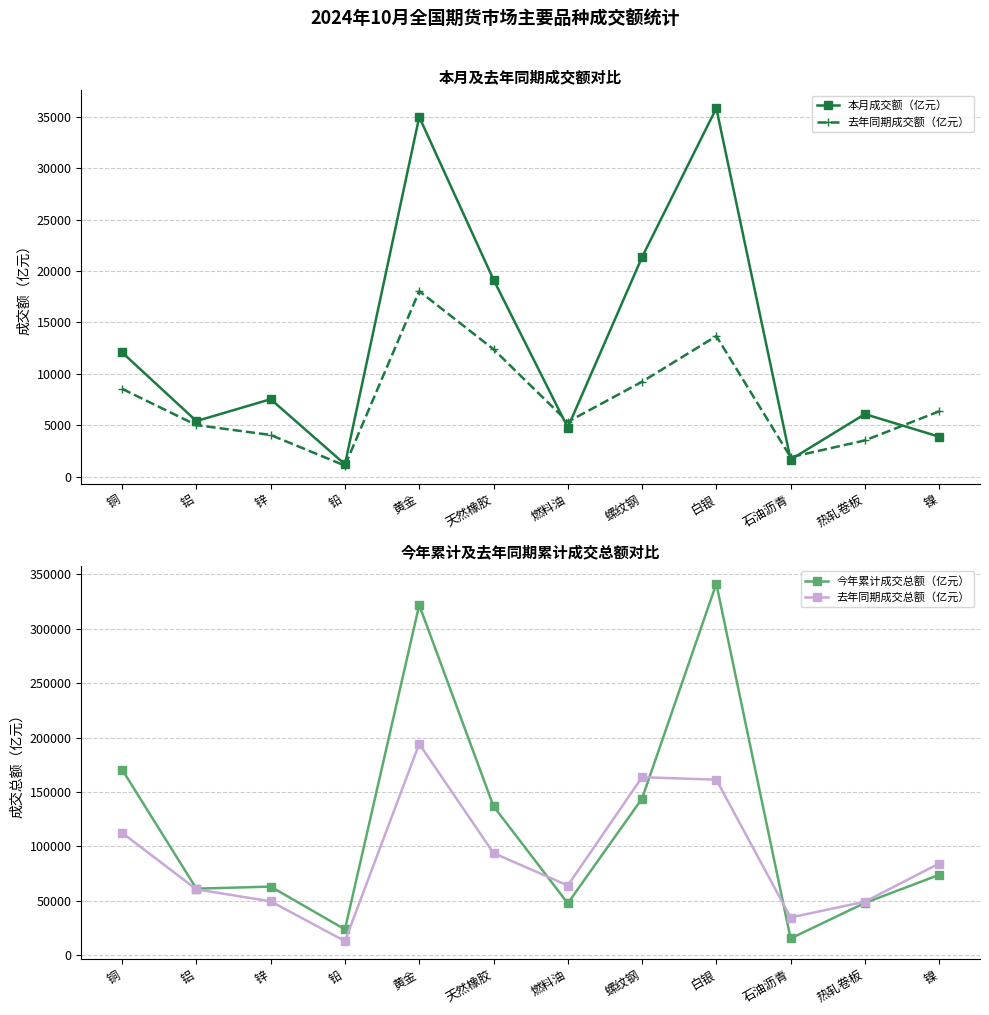

What is the average value of the 本月成交额（亿元） series?

12839.5